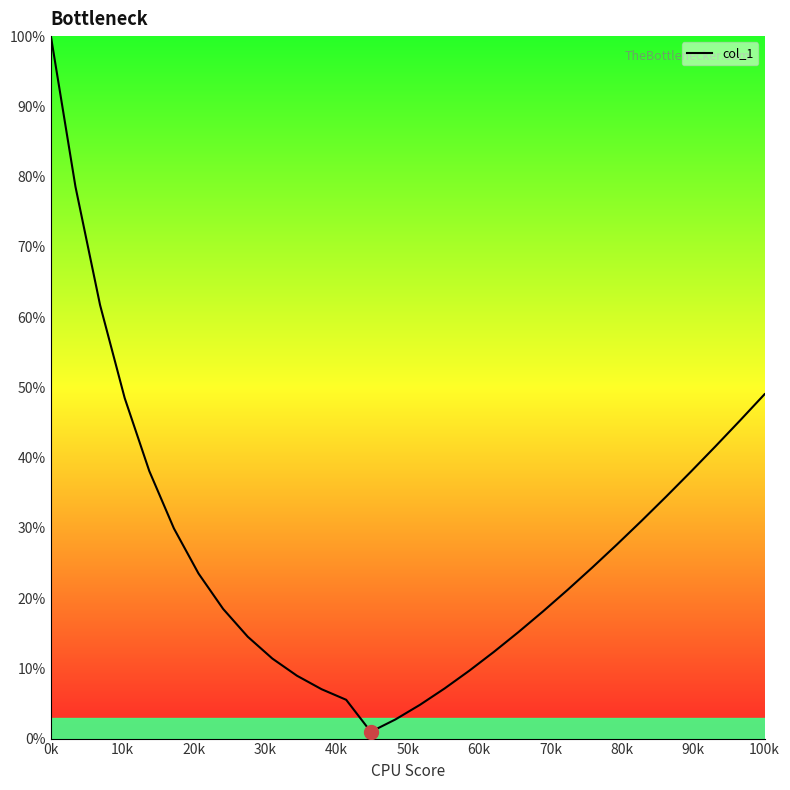

What is the maximum value shown in the chart?

100.0